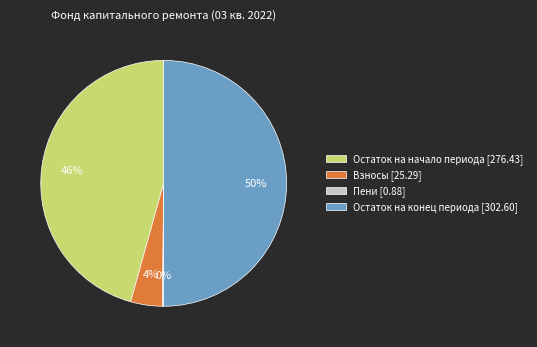

Which has a higher value, Взносы [25.29] or Остаток на конец периода [302.60]?

Остаток на конец периода [302.60]